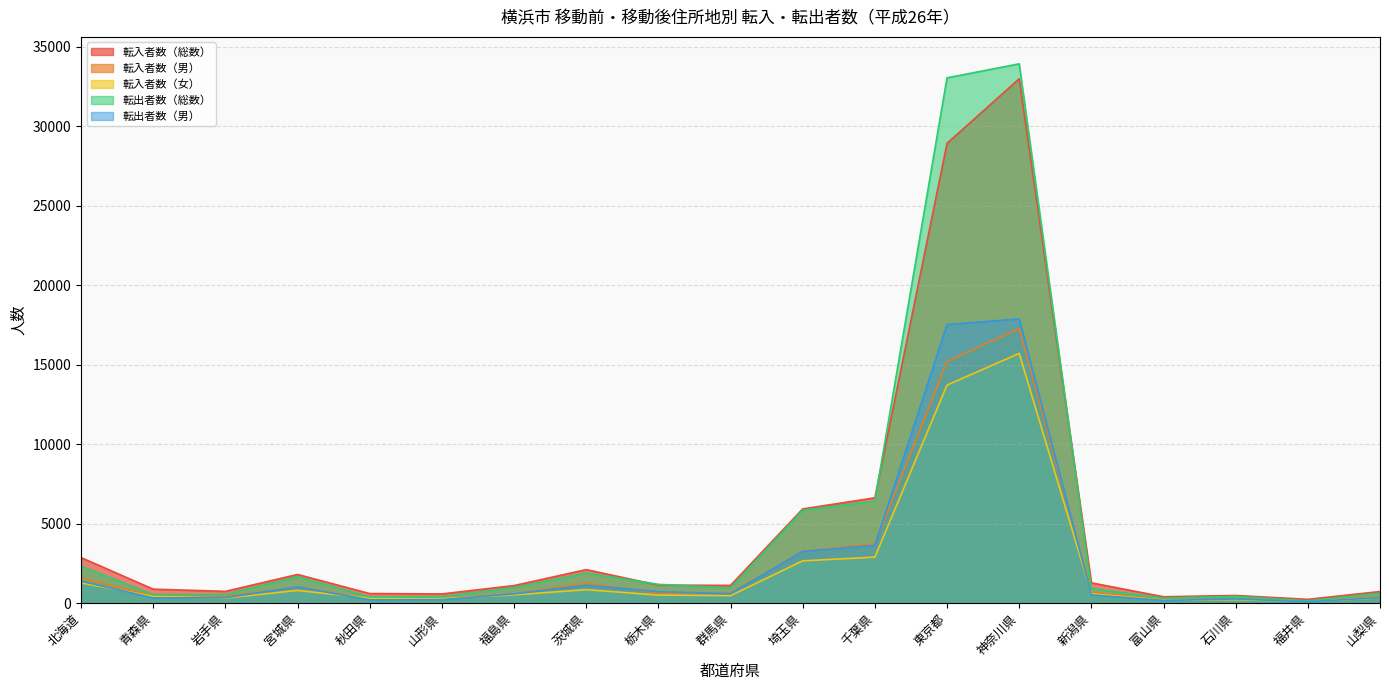

How many data points in 転入者数（総数） are less than 1117?

9